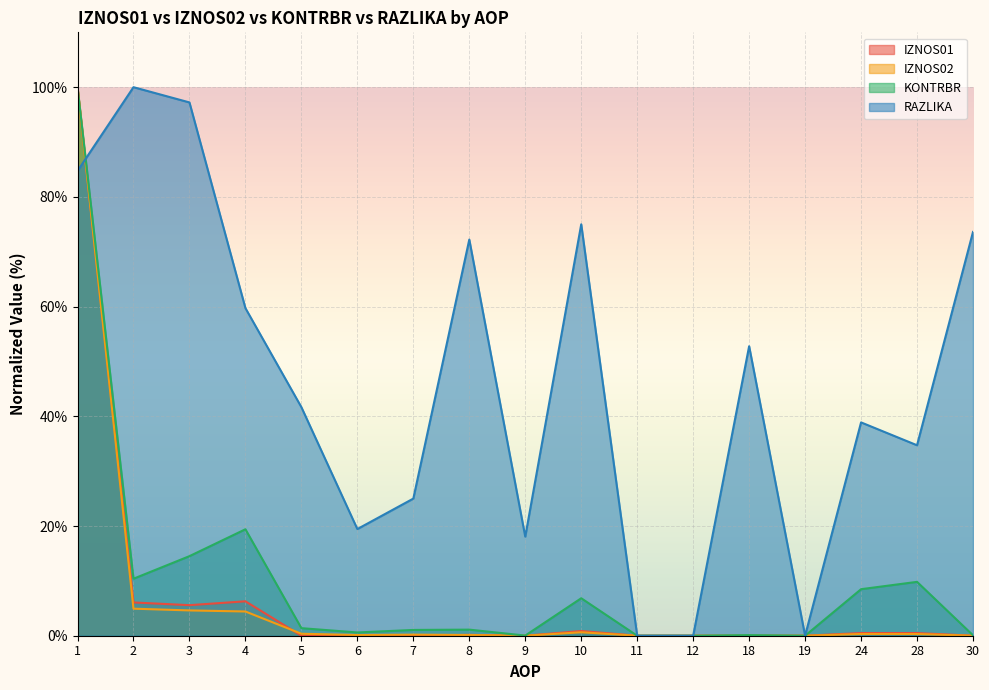

What is the difference between the maximum and minimum values in the KONTRBR series?

100.0